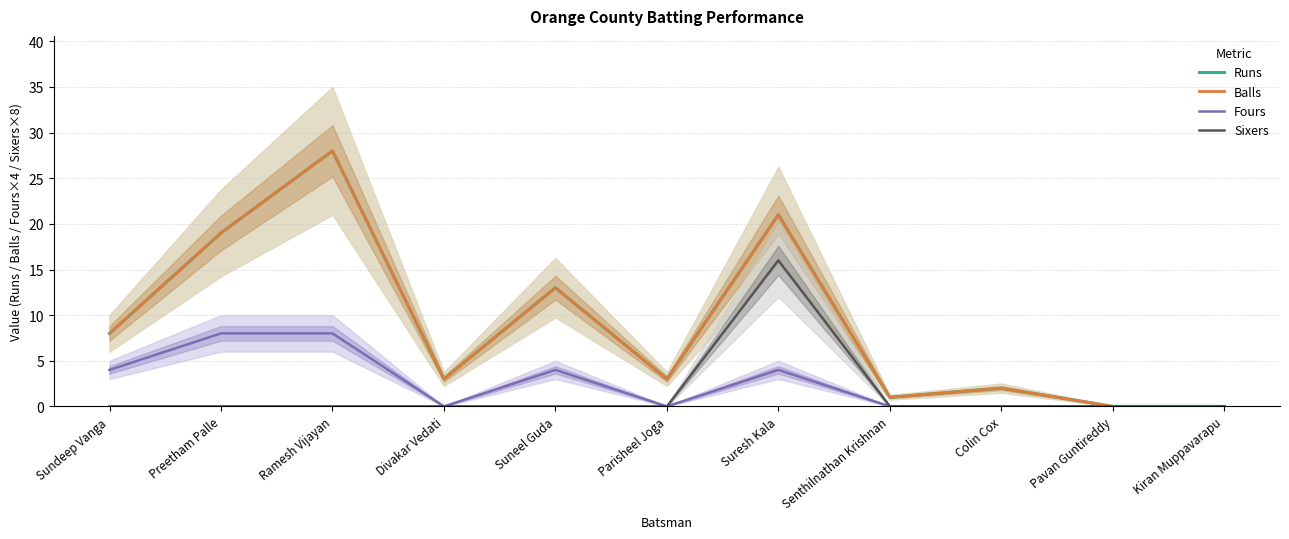

True or false: Fours and Sixers cross at least once.

False